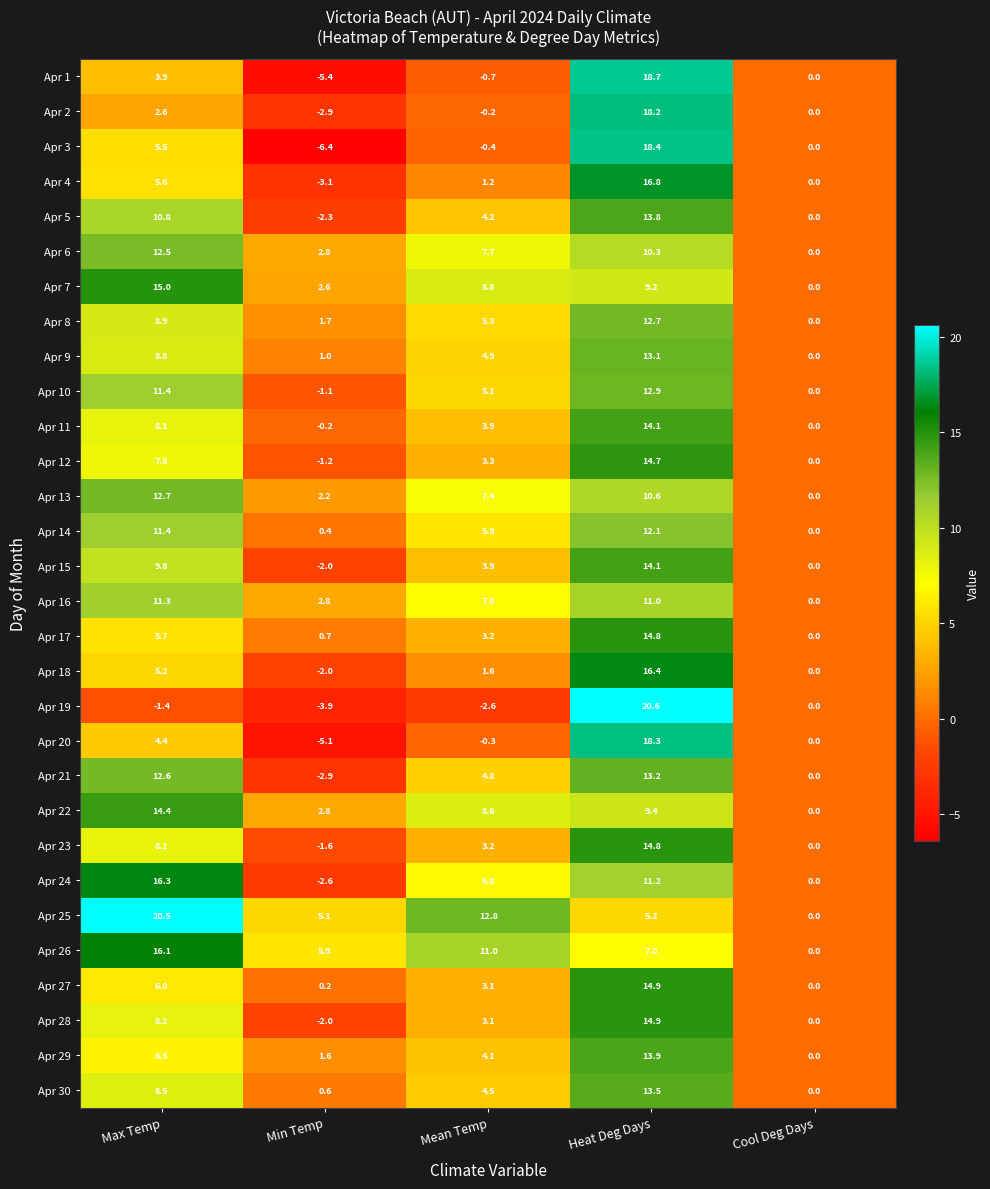

What is the minimum value for Apr 15?

-2.0